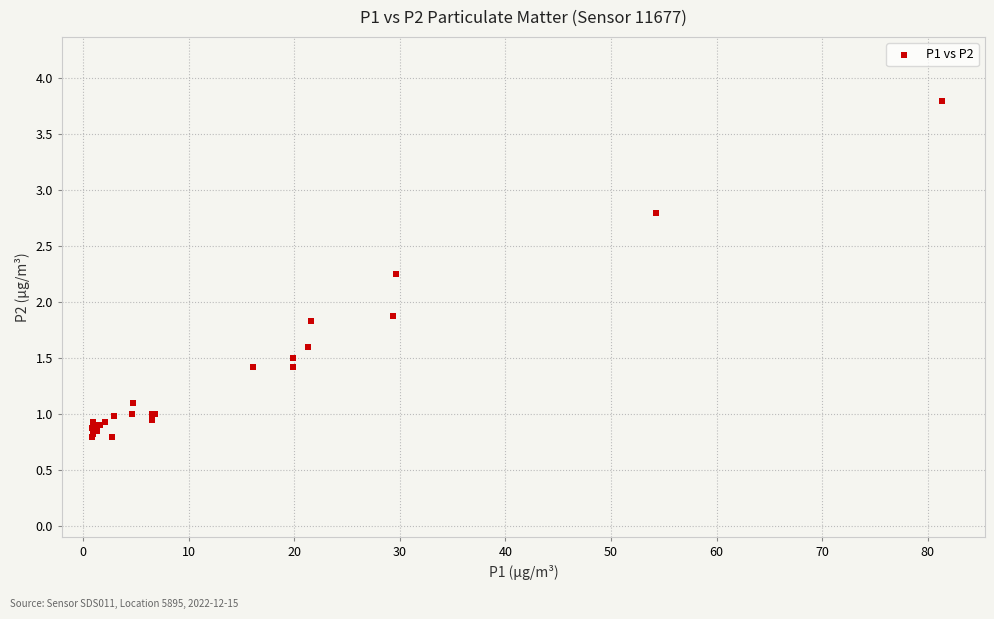

What Y value in the scatter plot is closest to 2?

1.9